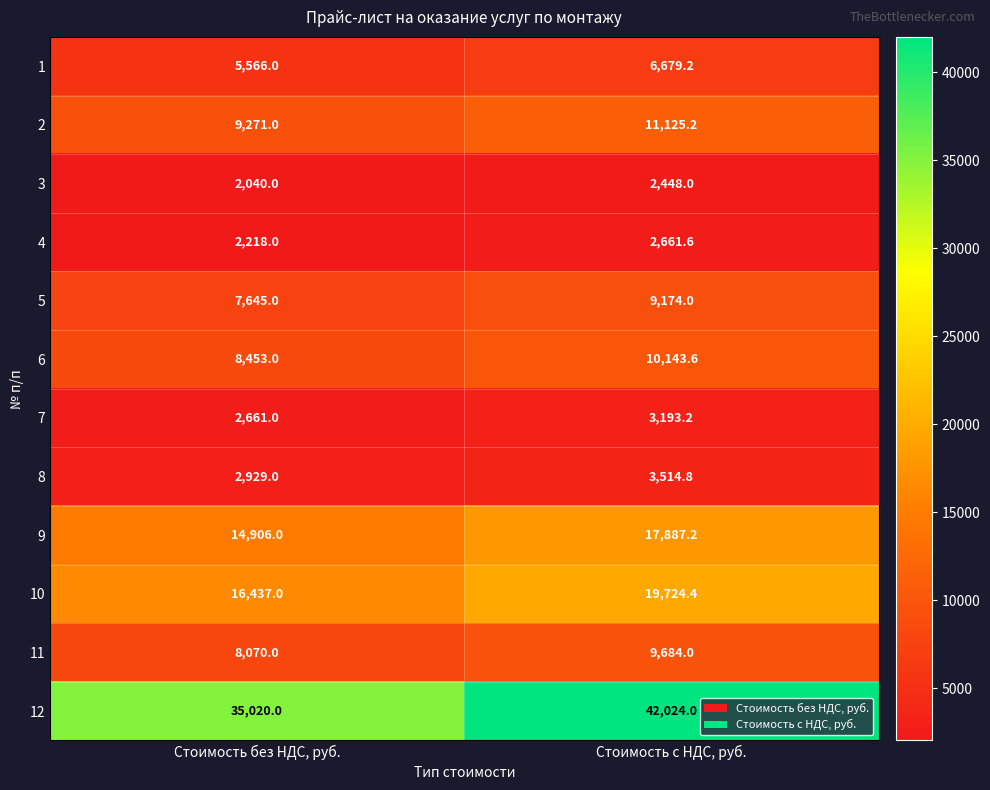

What is the sum of all 4 values?

4879.6